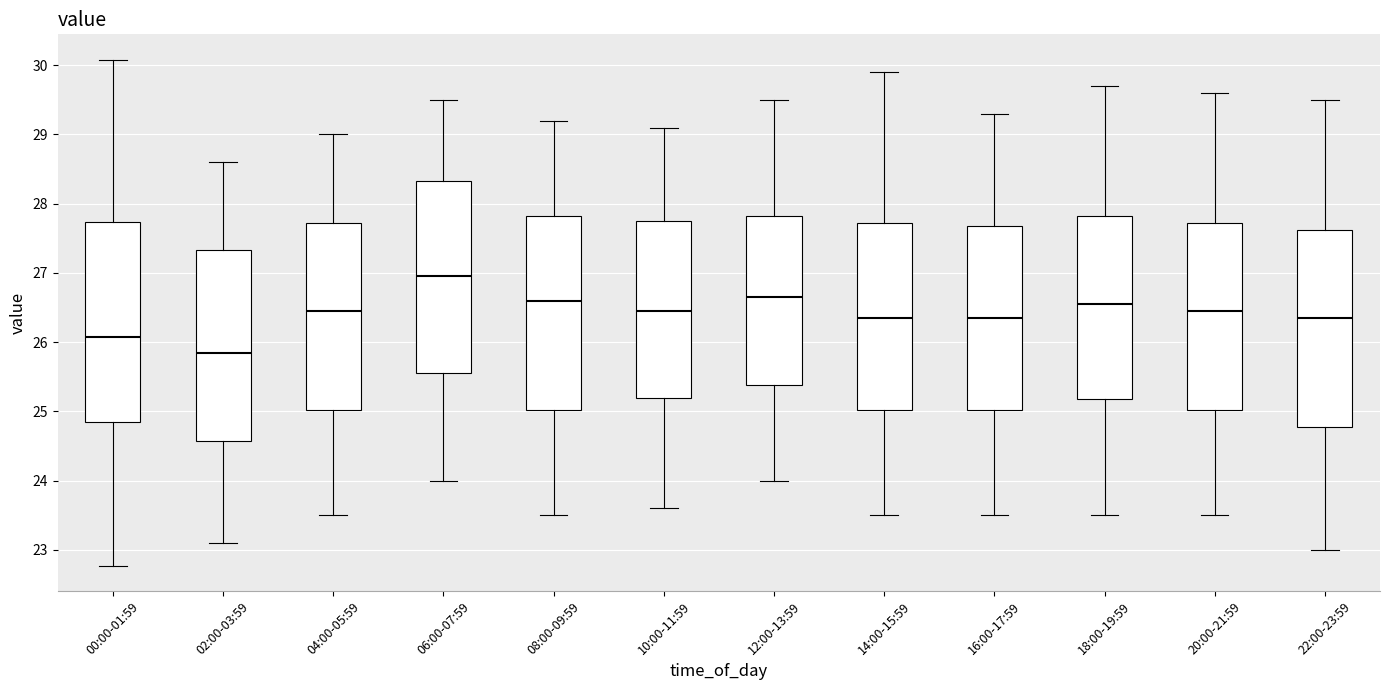

Reading left to right, transcribe this box plot: for each box, give where its median line is, the range the box spans, and where its two whiskers end, as read against the y-axis. The values are not printed on the chart, so give them approximately, as read against the axis.

00:00-01:59: median 26.1, box 24.8 to 27.7, whiskers 22.8 to 30.1
02:00-03:59: median 25.9, box 24.6 to 27.3, whiskers 23.1 to 28.6
04:00-05:59: median 26.5, box 25.0 to 27.7, whiskers 23.5 to 29.0
06:00-07:59: median 27.0, box 25.6 to 28.3, whiskers 24.0 to 29.5
08:00-09:59: median 26.6, box 25.0 to 27.8, whiskers 23.5 to 29.2
10:00-11:59: median 26.5, box 25.2 to 27.8, whiskers 23.6 to 29.1
12:00-13:59: median 26.7, box 25.4 to 27.8, whiskers 24.0 to 29.5
14:00-15:59: median 26.4, box 25.0 to 27.7, whiskers 23.5 to 29.9
16:00-17:59: median 26.4, box 25.0 to 27.7, whiskers 23.5 to 29.3
18:00-19:59: median 26.6, box 25.2 to 27.8, whiskers 23.5 to 29.7
20:00-21:59: median 26.5, box 25.0 to 27.7, whiskers 23.5 to 29.6
22:00-23:59: median 26.4, box 24.8 to 27.6, whiskers 23.0 to 29.5